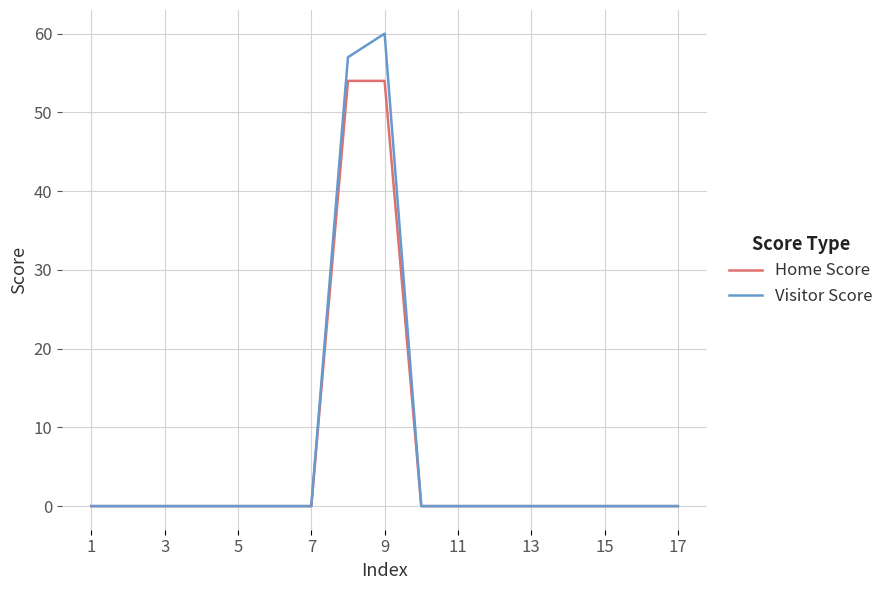

How many categories are shown in the chart?

17